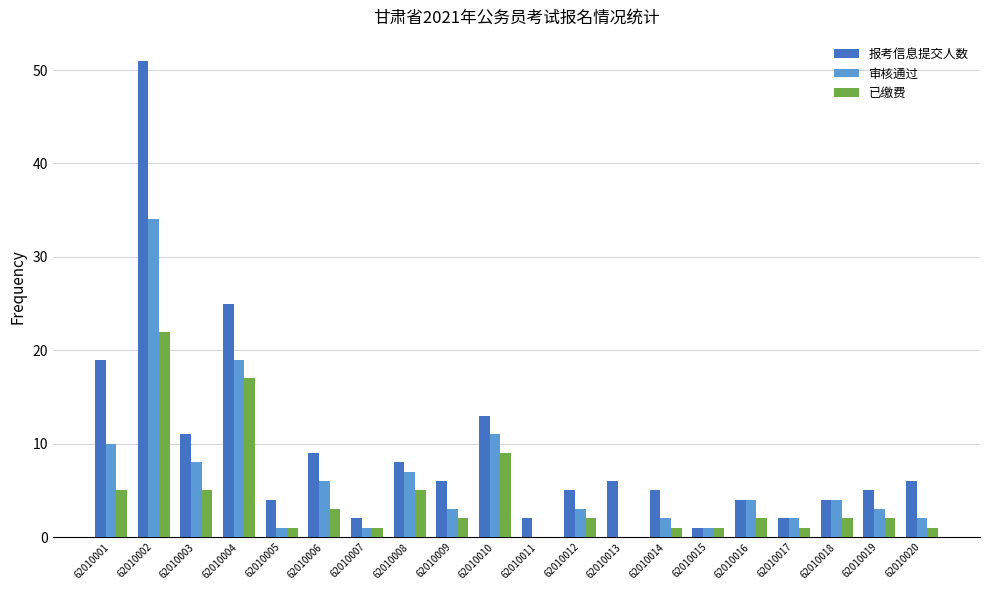

Does the chart contain stacked bars?

No